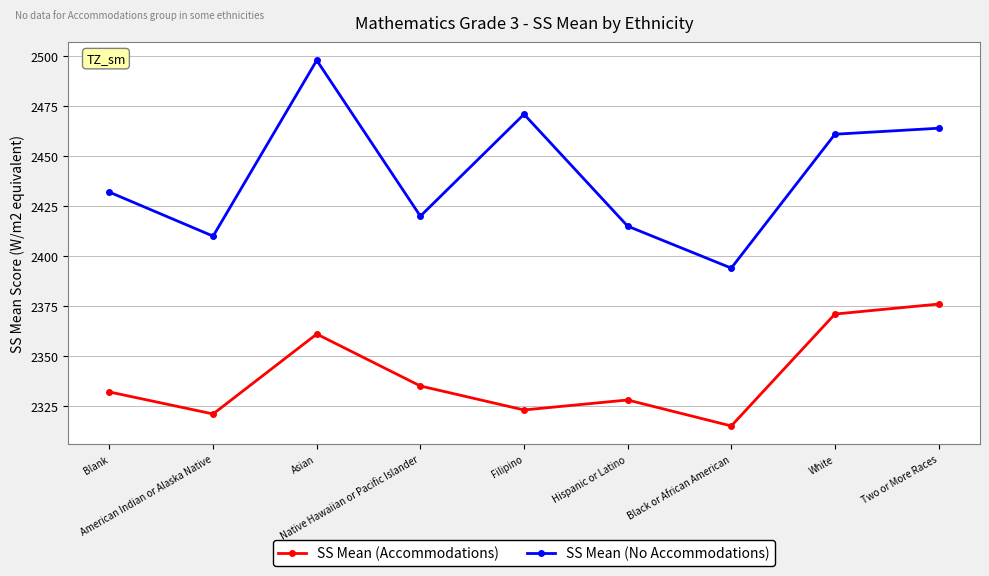

List the series in order of their overall mean, highest first.

SS Mean (No Accommodations), SS Mean (Accommodations)